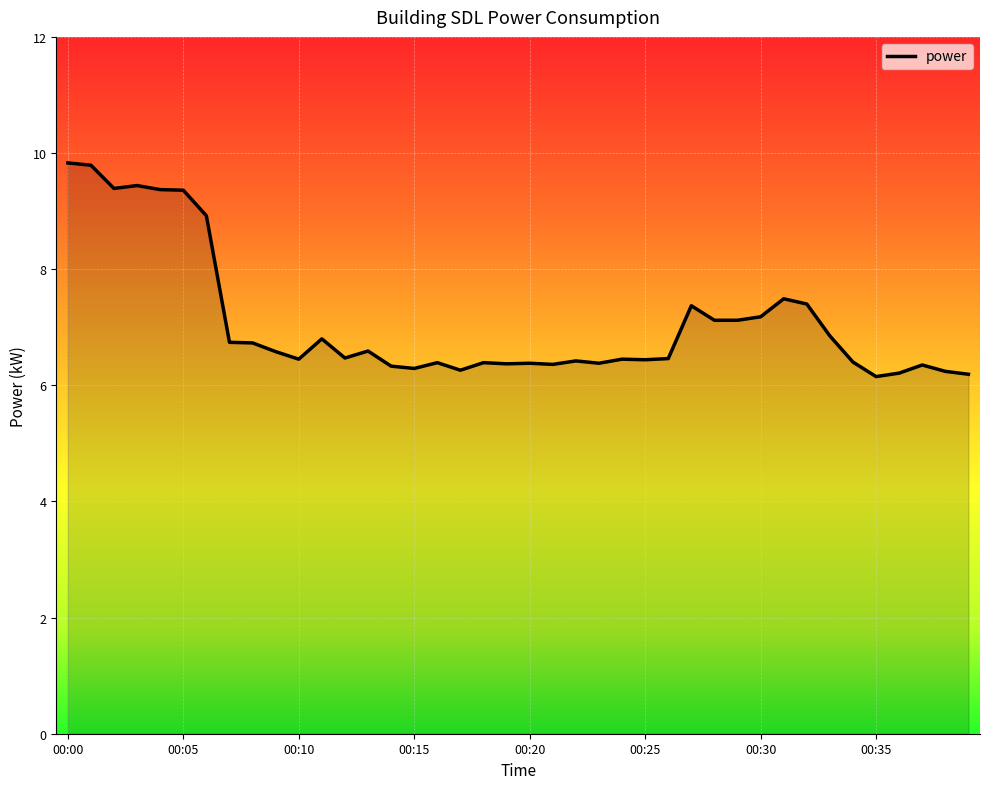

What is the smallest value displayed?

6.2